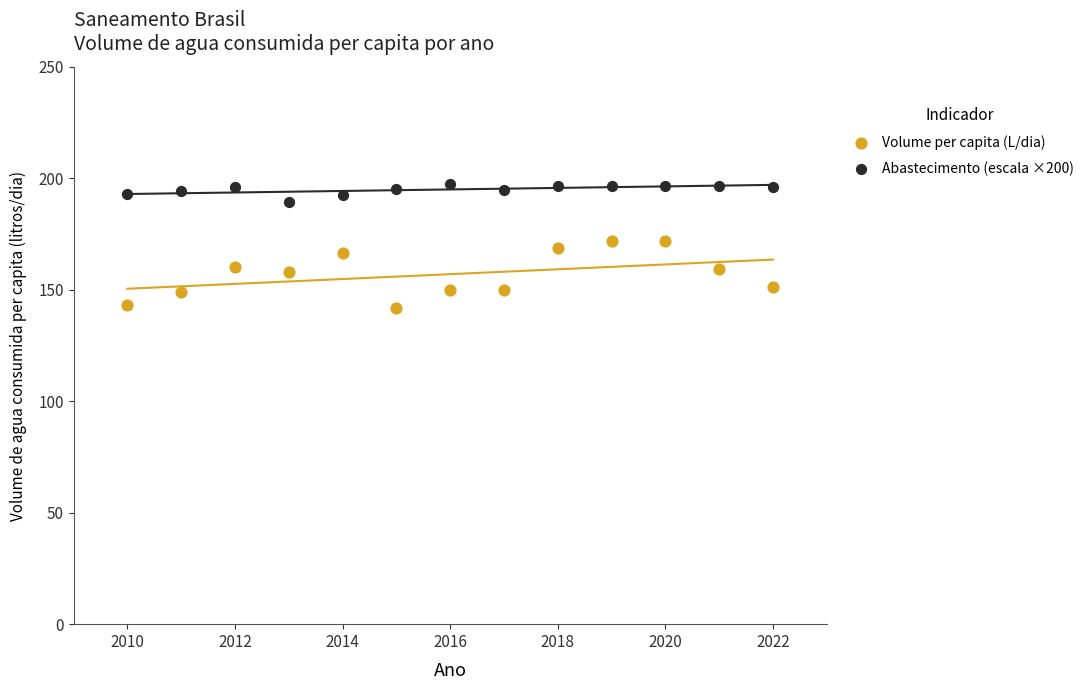

Across all data points, what is the range of X values (max minus min)?

12.0